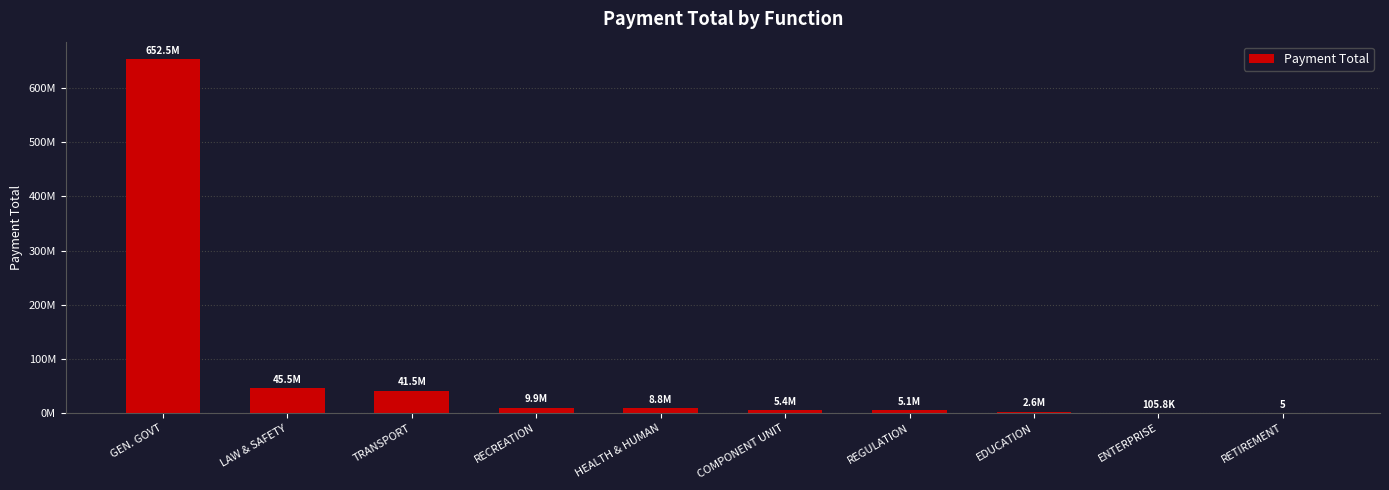

The value at LAW & SAFETY is 45547825.6. True or false?

True